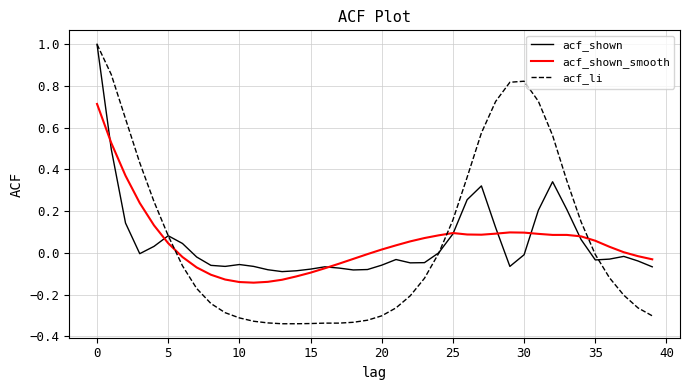

What is the greatest value displayed?

1.0